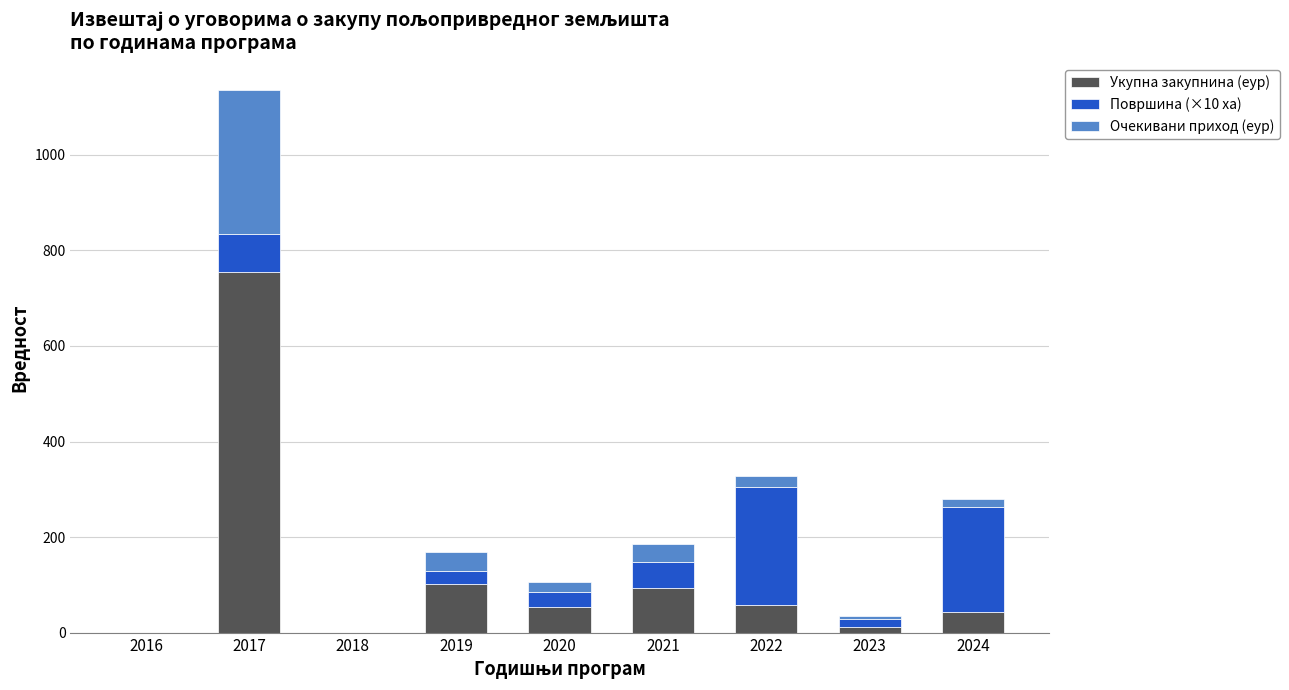

What is the maximum value for Укупна закупнина (еур)?

755.6